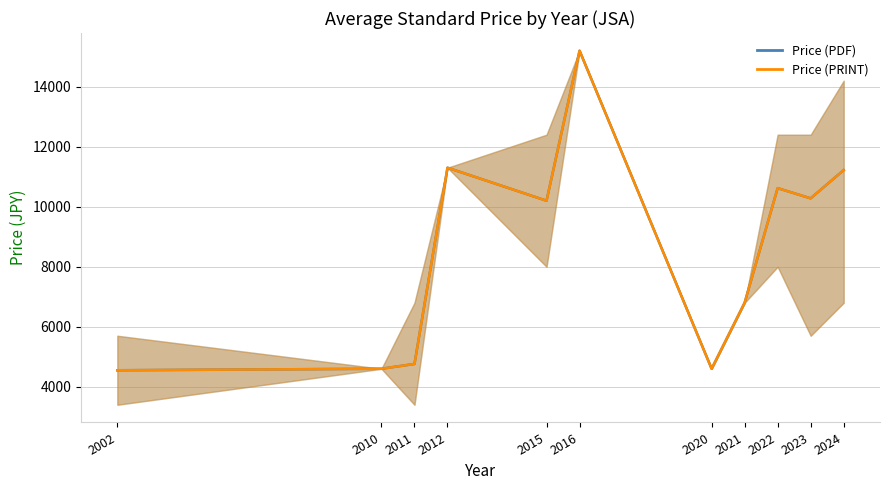

The value of Price (PDF) at 2015 is 10200. True or false?

True